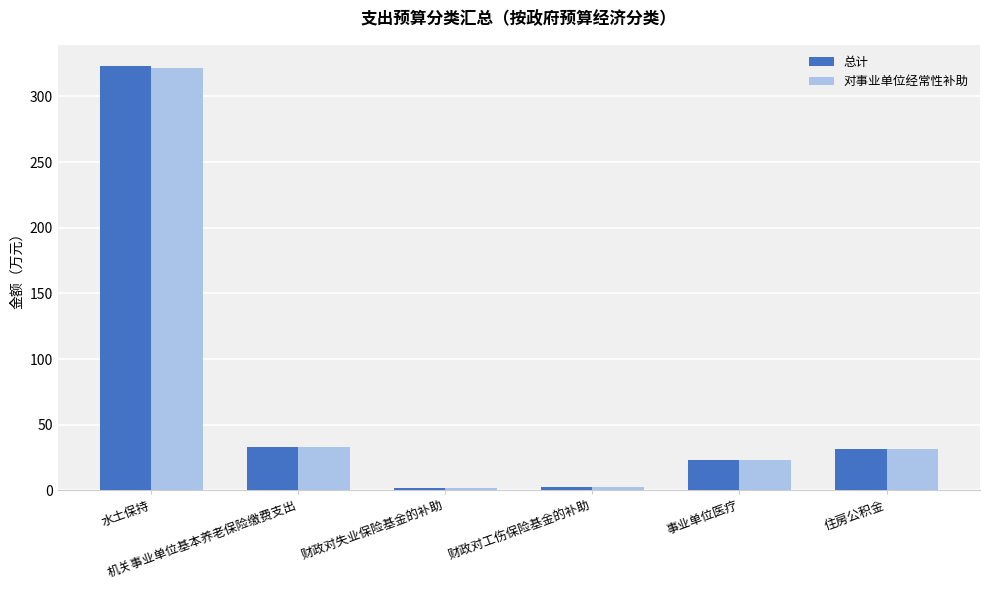

How many groups of bars are there?

6